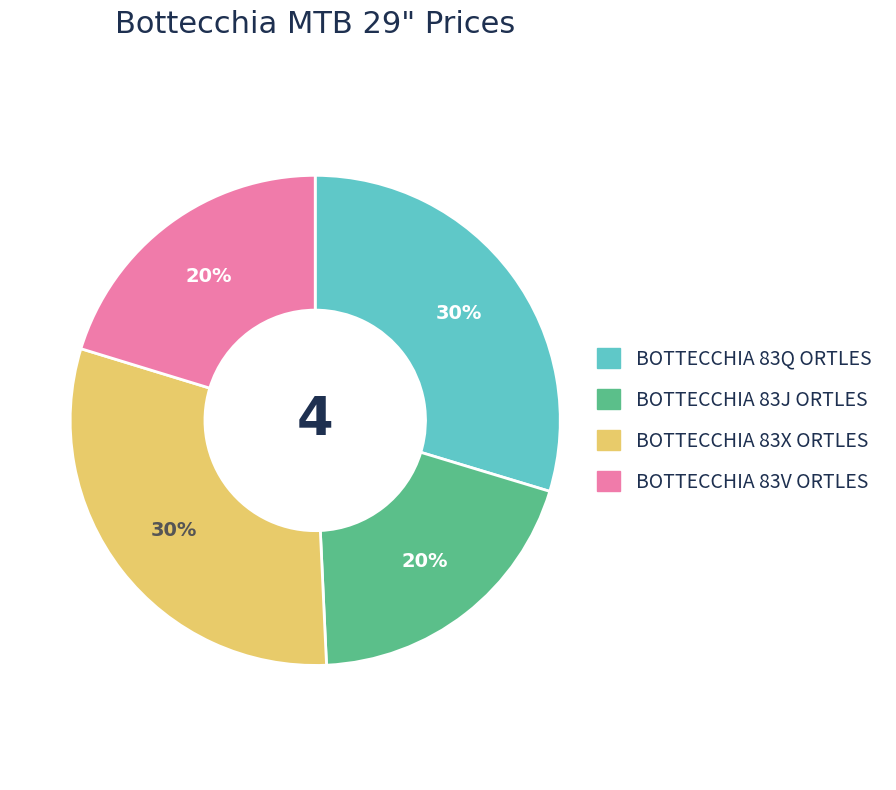

To the nearest percent, what is the difference between the BOTTECCHIA 83Q ORTLES and BOTTECCHIA 83J ORTLES slice percentages?

10%